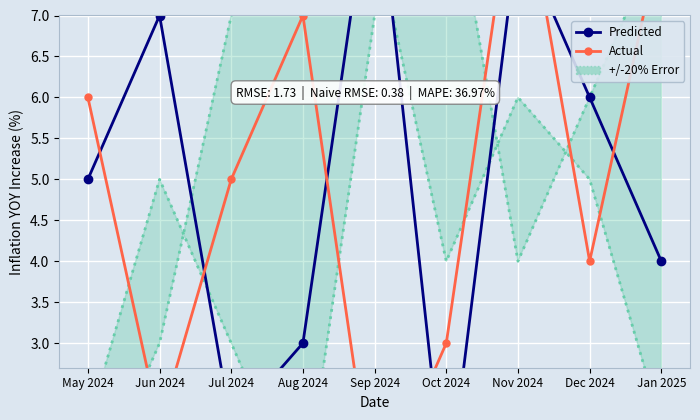

What is the total value across all series at Jun 2024?

9